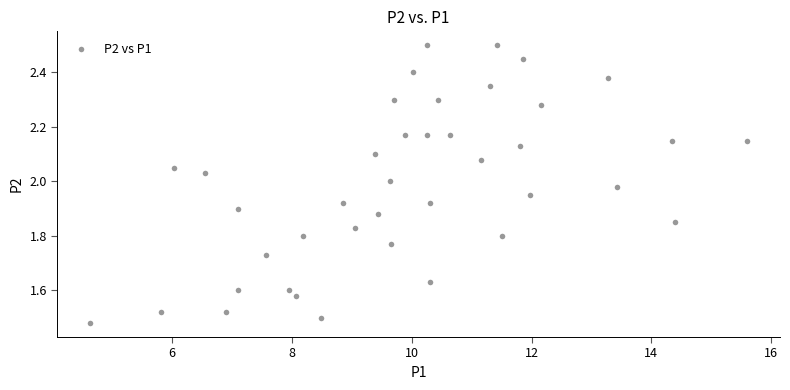

What is the range of X values (max minus min)?

11.0